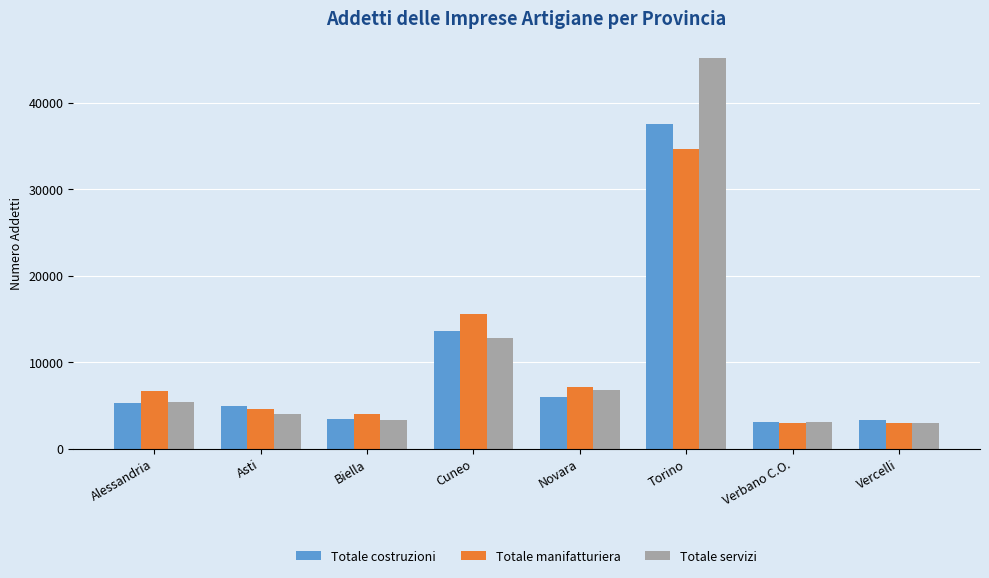

What value does the Totale servizi series have at Cuneo, to the nearest 100?

12800